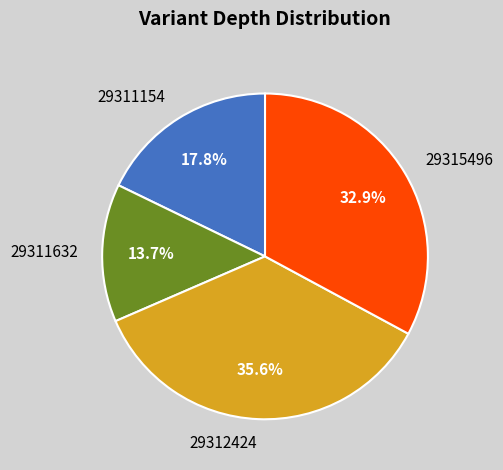

To the nearest percent, what percentage of the pie is 29311154?

18%